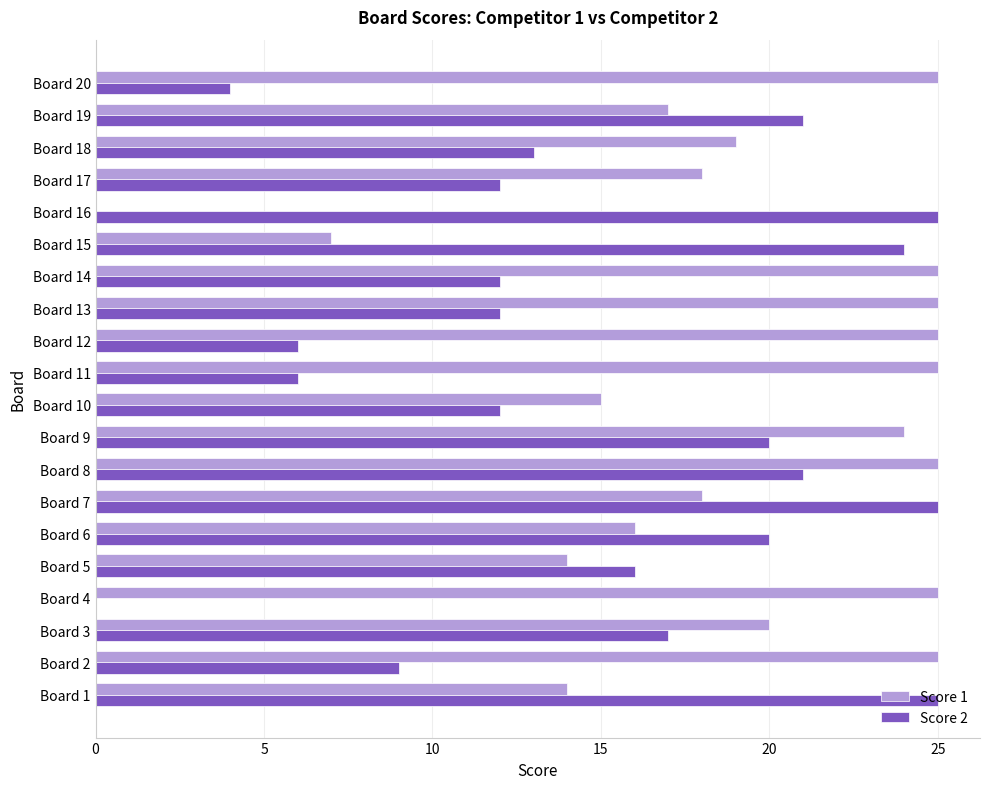

The value of Score 2 at Board 8 is 36. True or false?

False